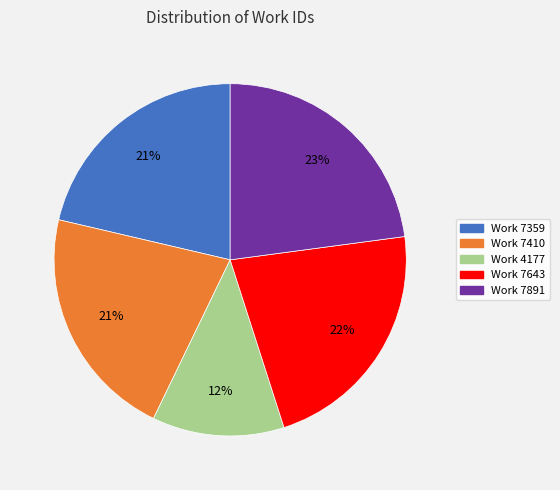

To the nearest percent, what percentage of the pie is Work 7643?

22%